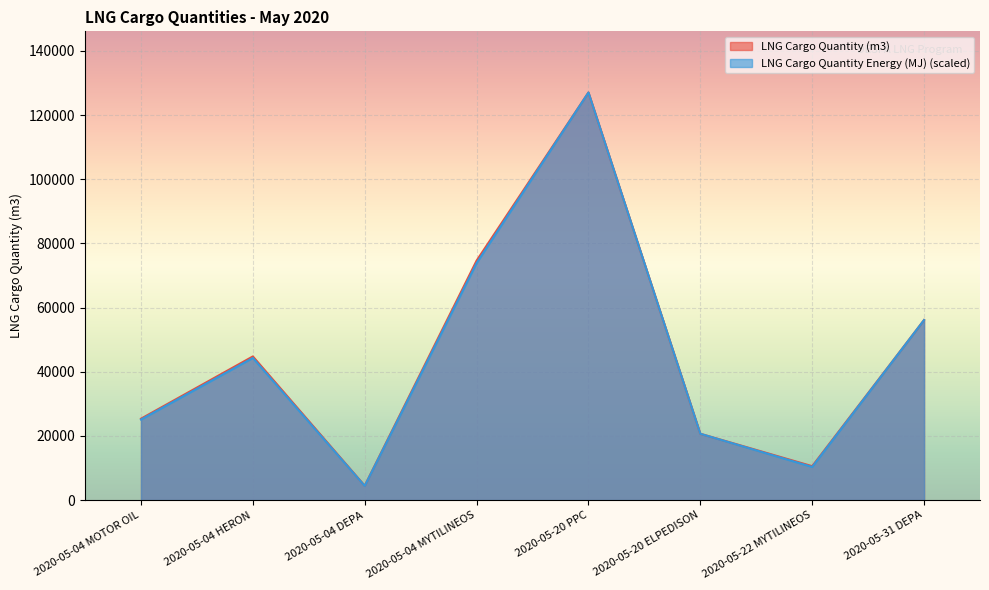

Is it true that LNG Cargo Quantity (m3) equals 74627.0 at 2020-05-04 MYTILINEOS?

True